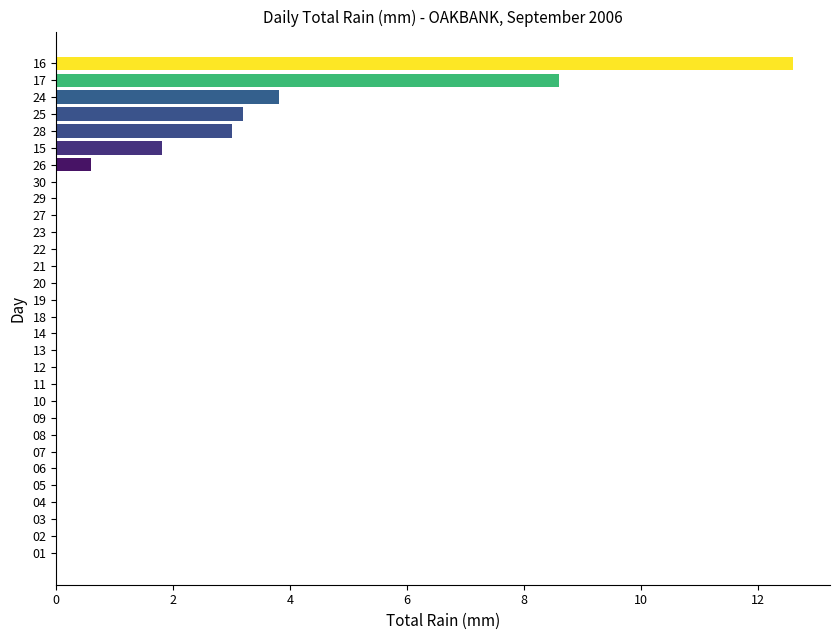

At which label is the value closest to 6?

24